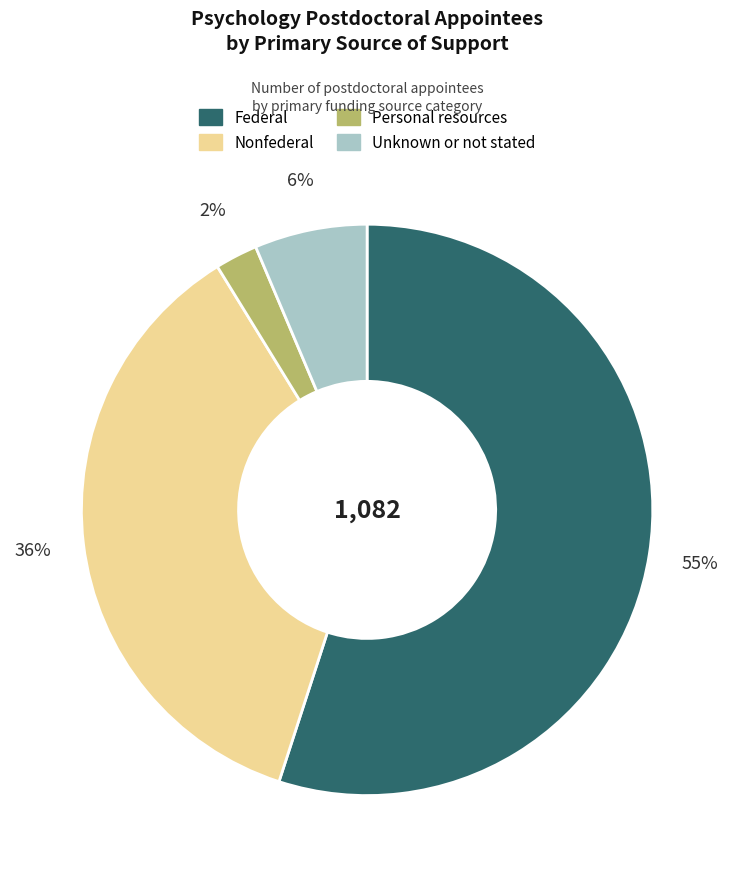

Between Nonfederal and Federal, which is larger?

Federal